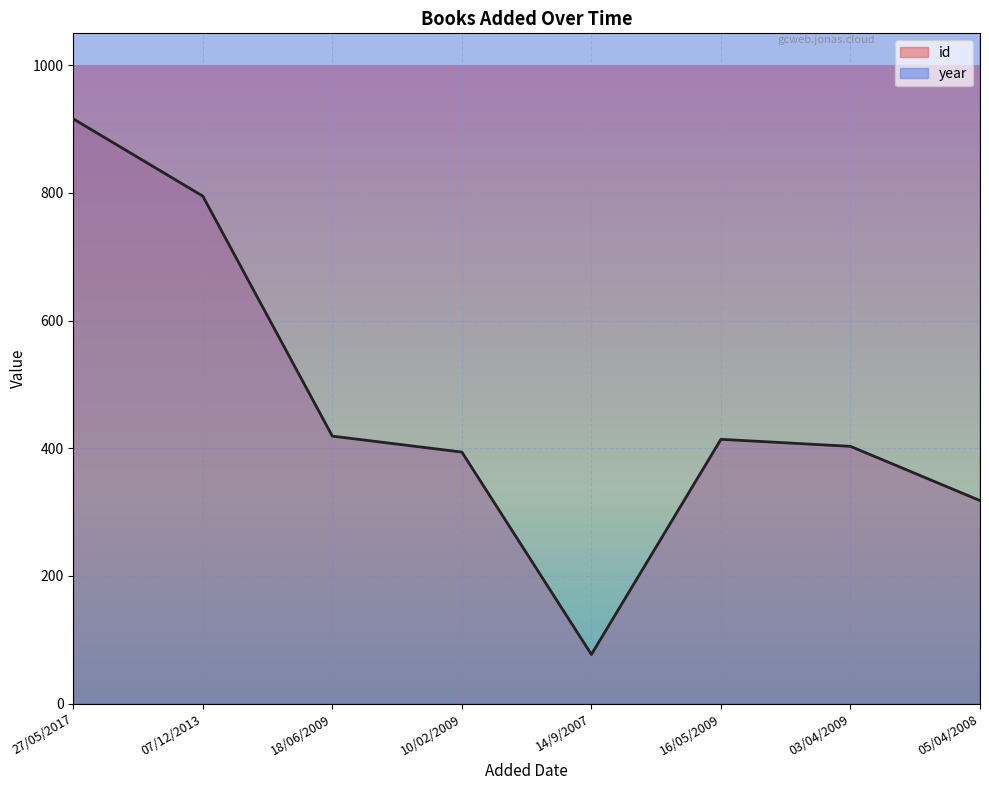

What is the maximum value for id?

916